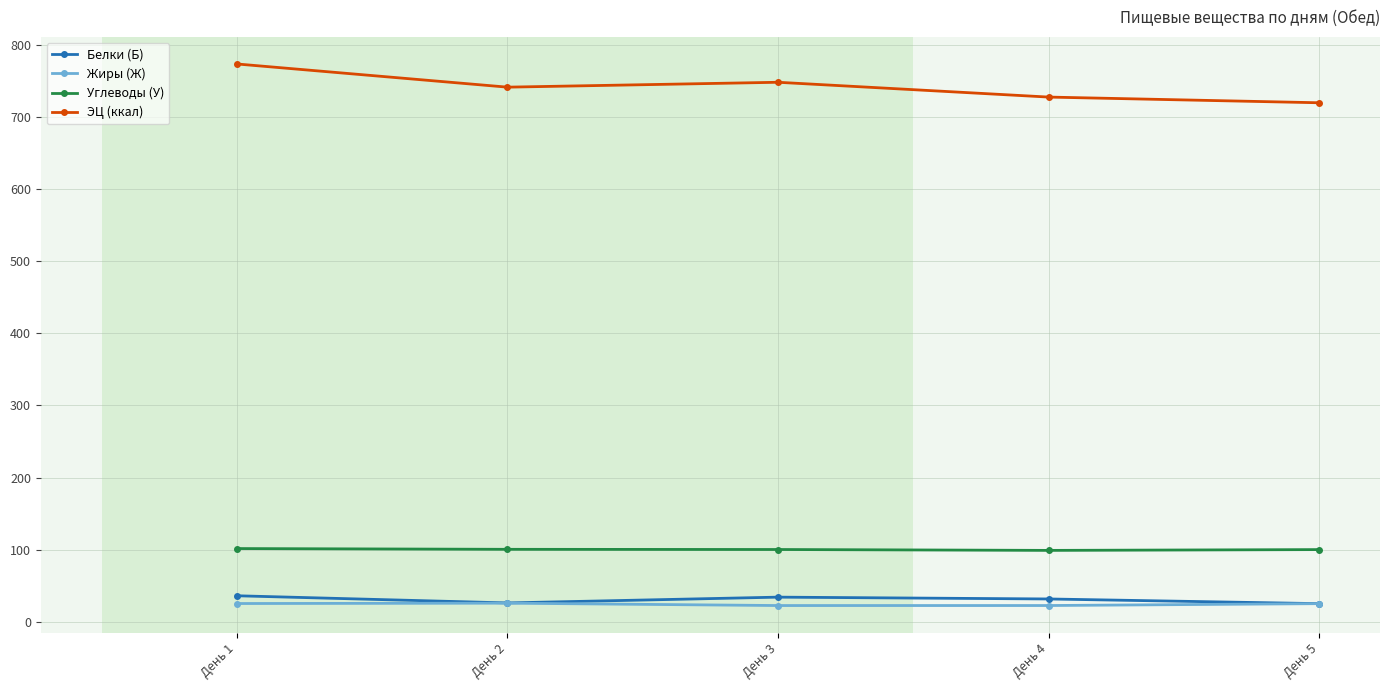

At how many categories does at least one series exceed 568?

5